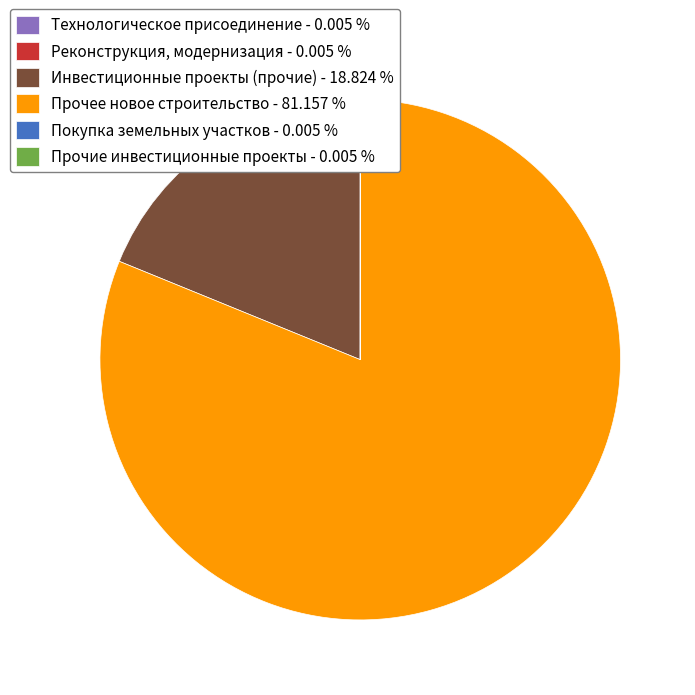

Is there any slice that represents more than half of the pie?

Yes